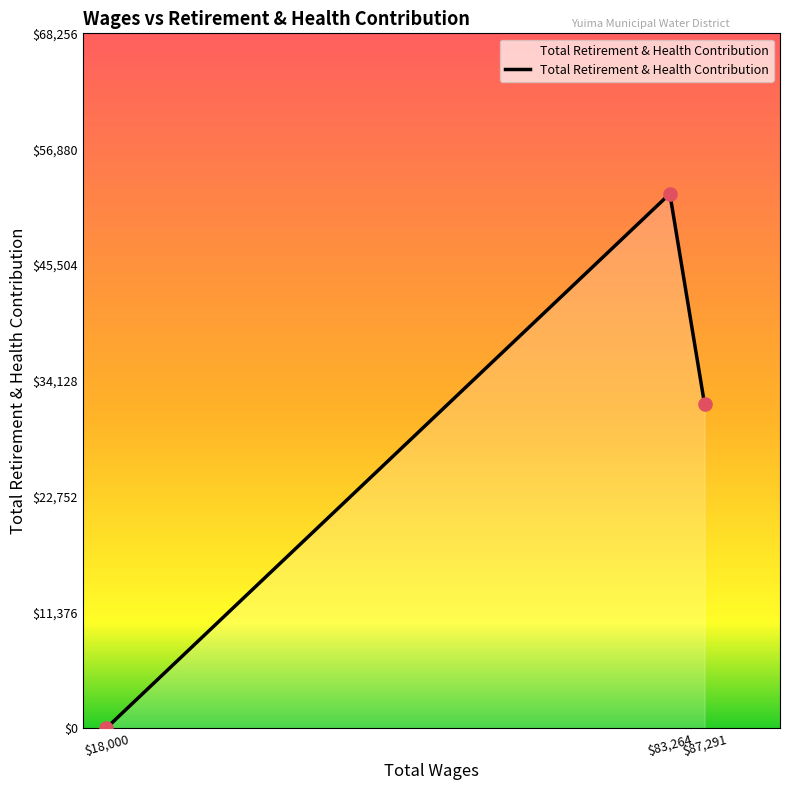

Between $83,264 and $18,000, which is larger?

$83,264